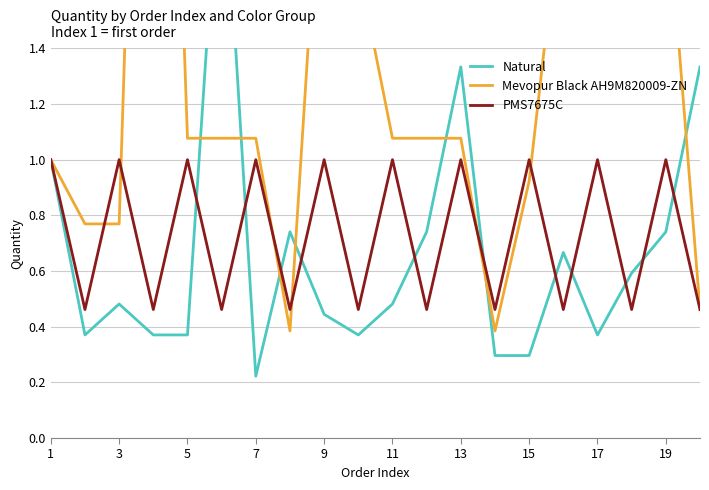

True or false: PMS7675C has a value of 1.0 at 17.

True